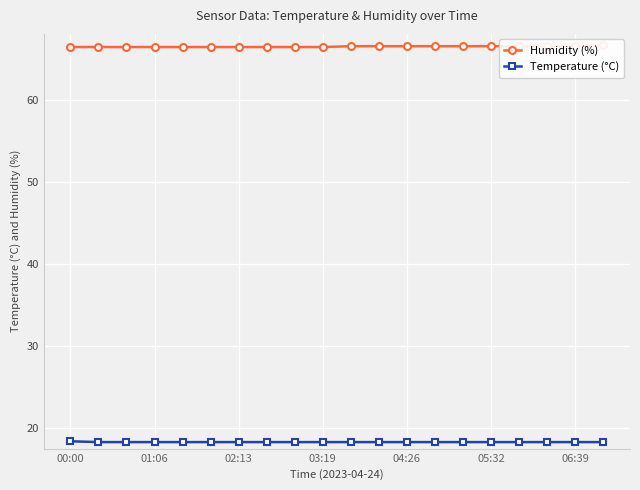

Rank the series at 10 from lowest to highest value.

Temperature (°C), Humidity (%)